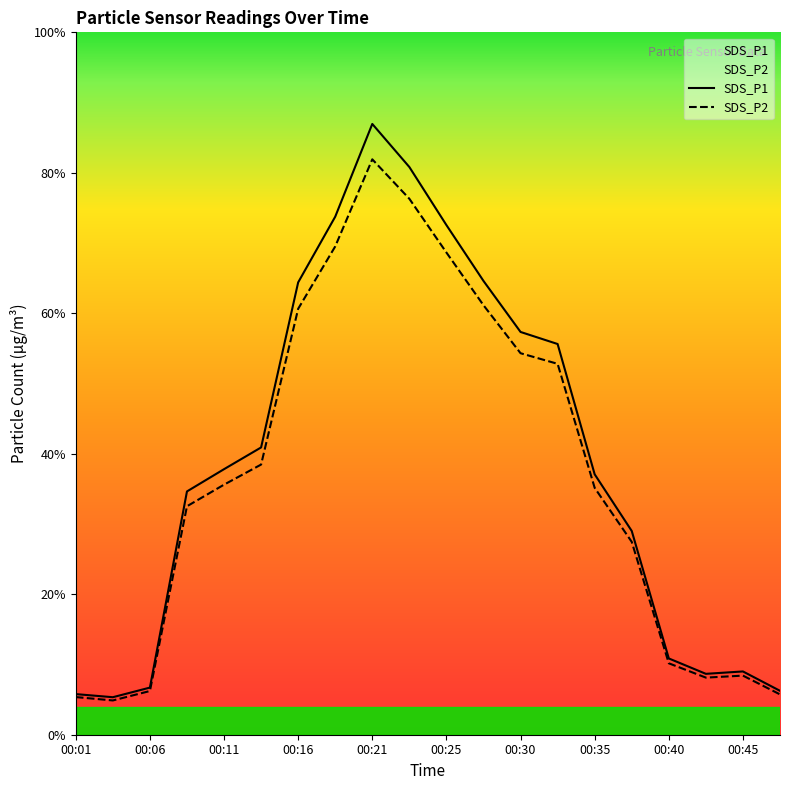

Which series has the widest spread of values?

SDS_P1